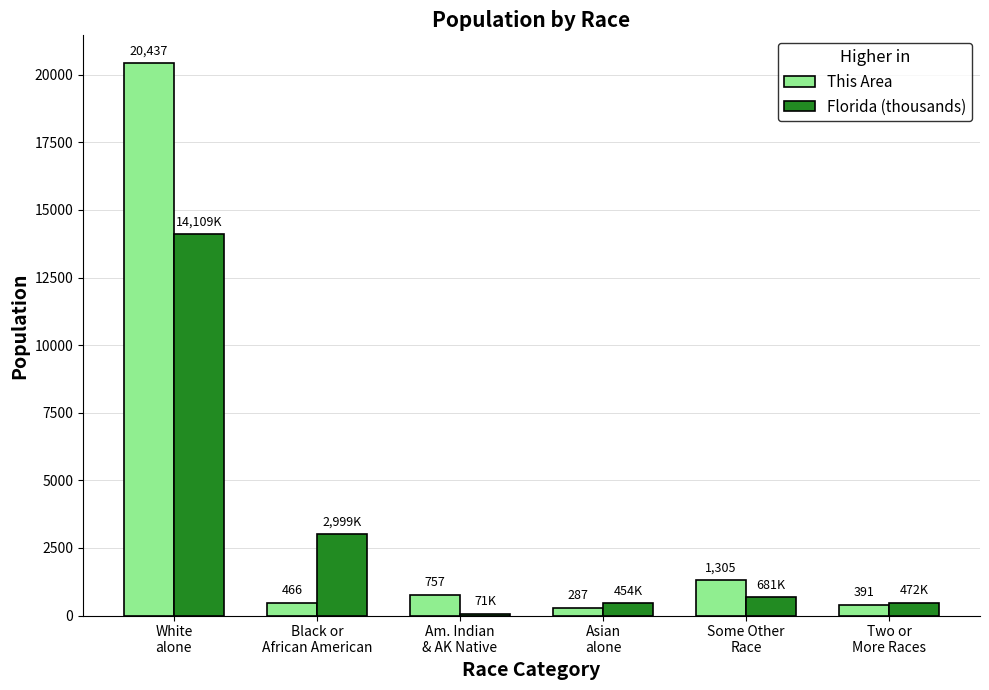

How many values in the Florida (thousands) series are below 681?

3